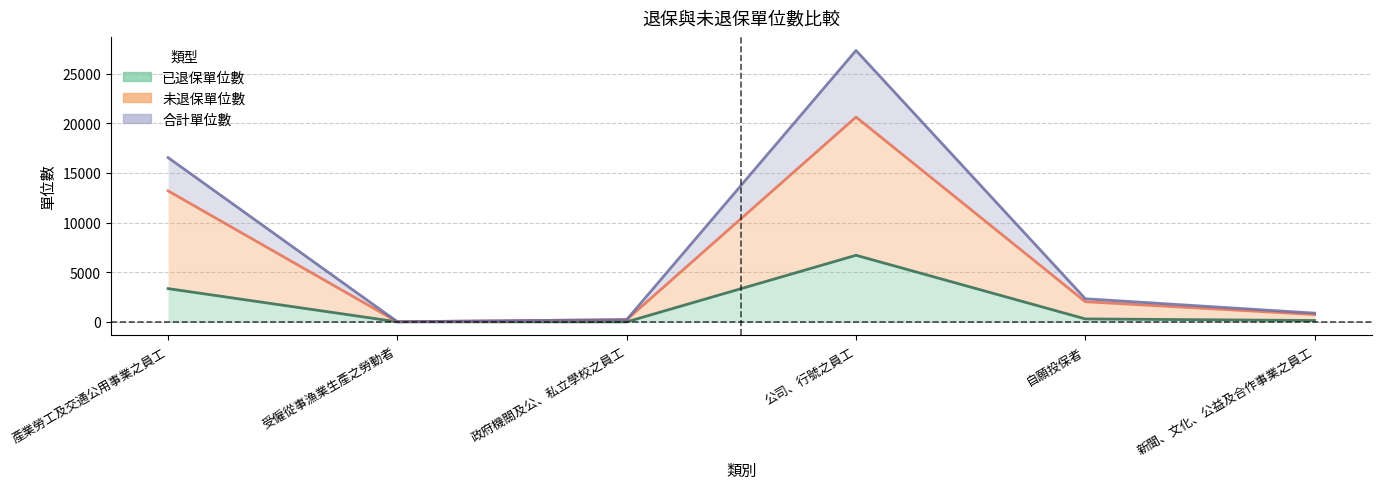

What position from the left is 受僱從事漁業生產之勞動者?

2